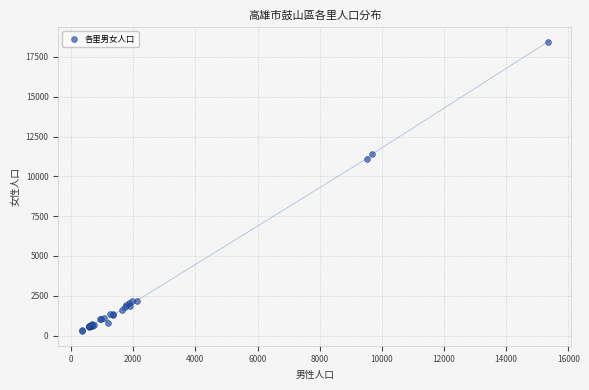

What Y value in the scatter plot is closest to 9366?

11117